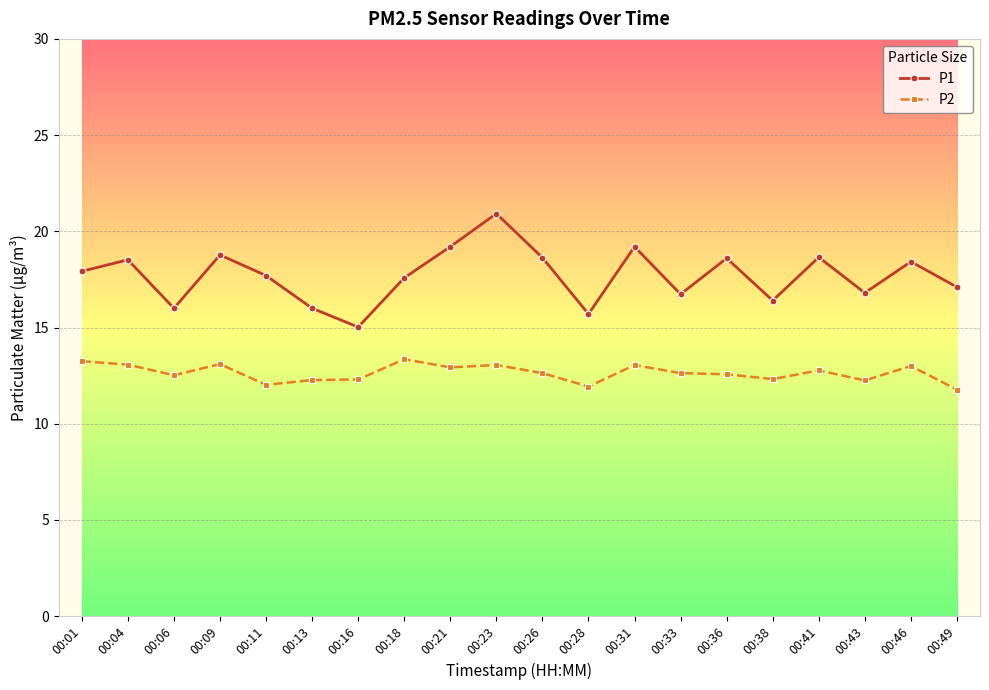

At which category does P1 reach its first local valley?

00:06